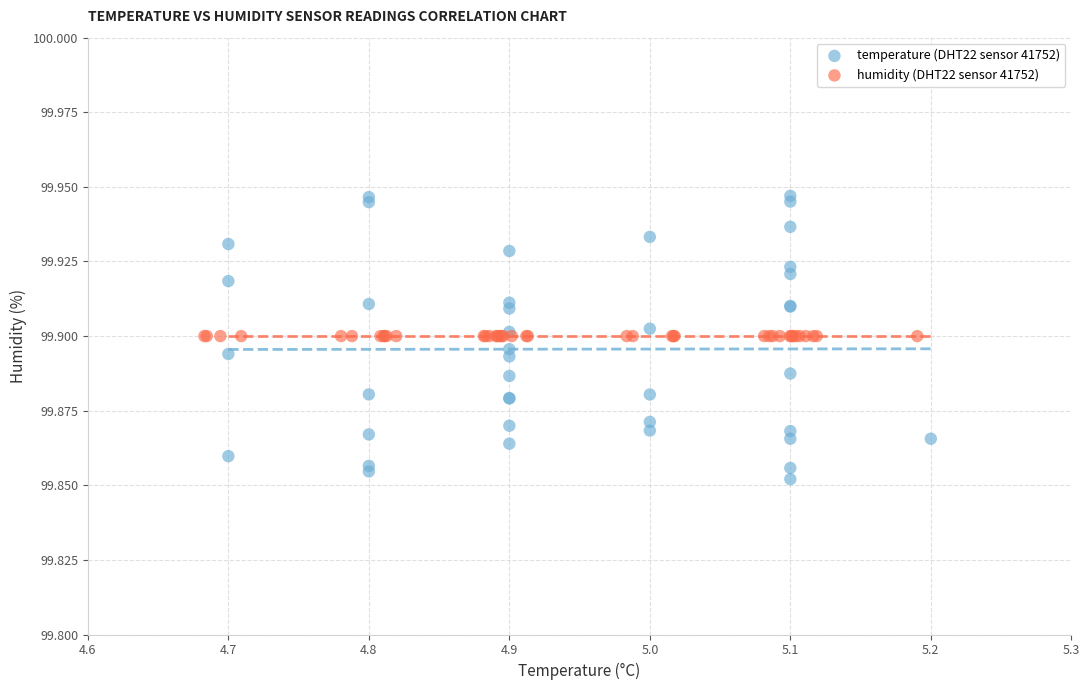

Which series contains the lowest Y value?

temperature (DHT22 sensor 41752)